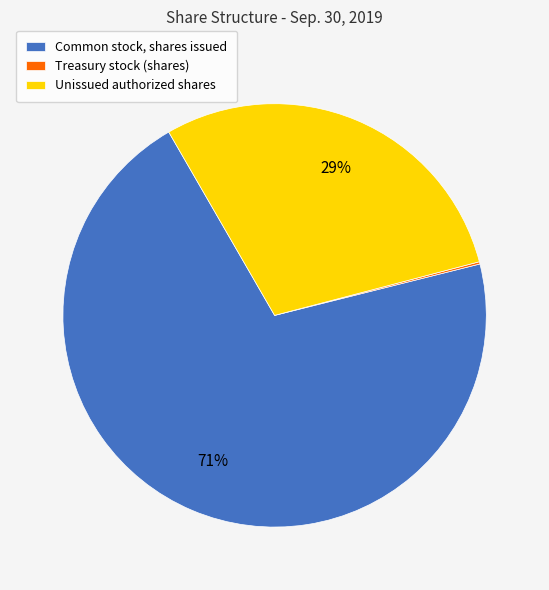

True or false: Unissued authorized shares accounts for 29% of the total.

True